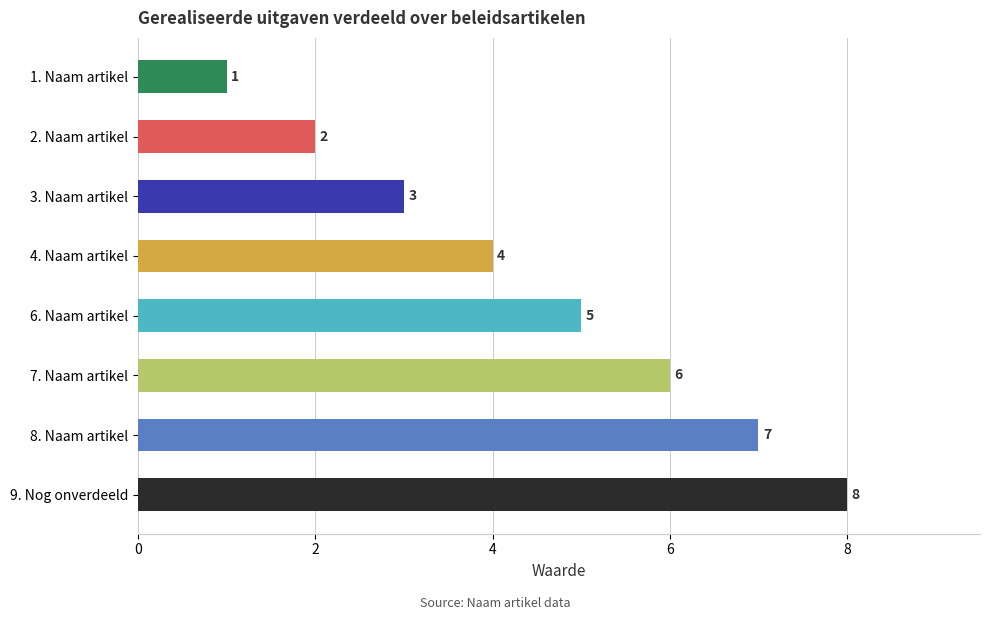

How many values are between 3 and 7?

5